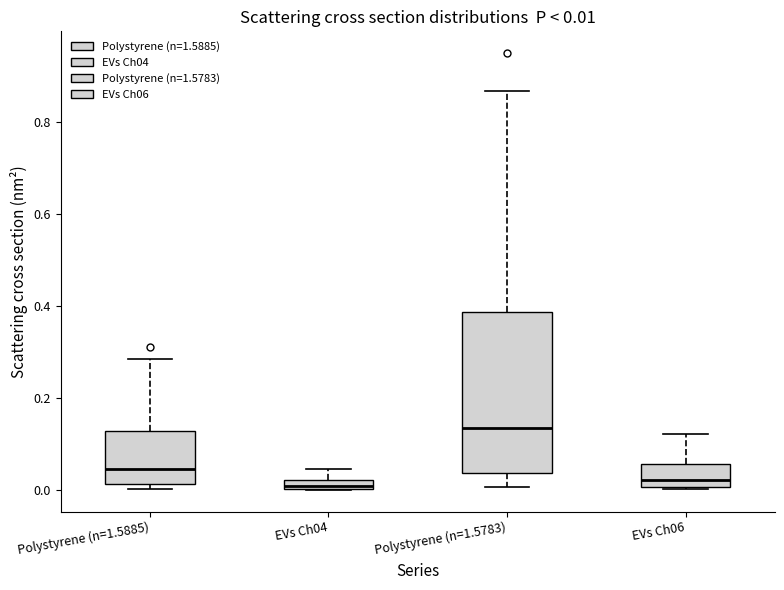

Which box has the highest median line?

Polystyrene (n=1.5783)